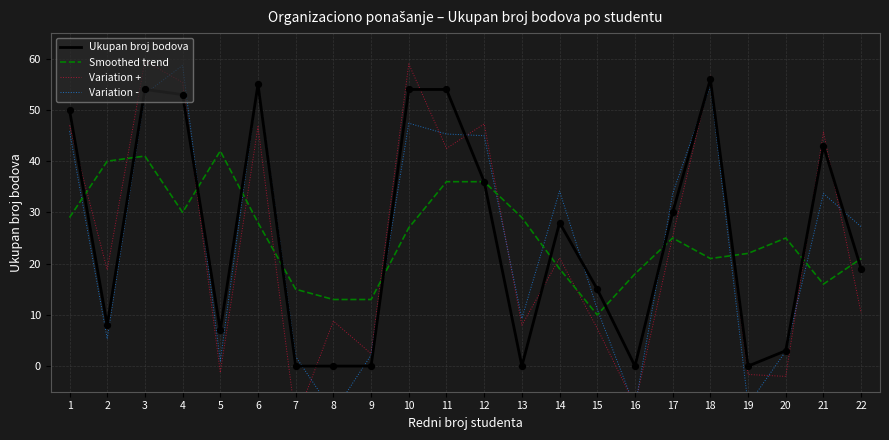

Which series reaches the maximum Y coordinate?

Variation +